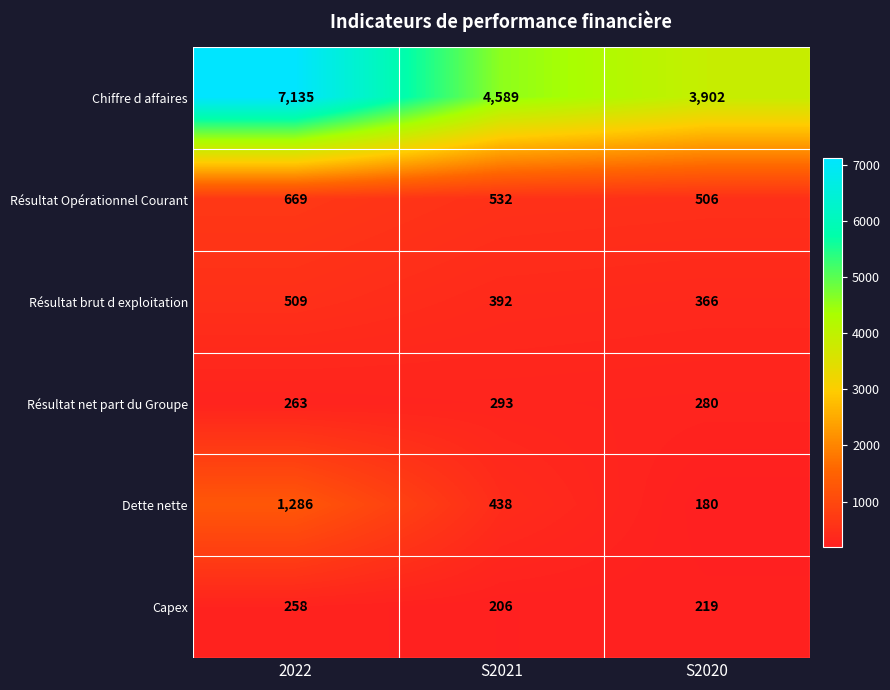

Reading right to left, list all the values displayed in this chart.

Chiffre d affaires: 3902	4589	7135
Résultat Opérationnel Courant: 506	532	669
Résultat brut d exploitation: 366	392	509
Résultat net part du Groupe: 280	293	263
Dette nette: 180	438	1286
Capex: 219	206	258